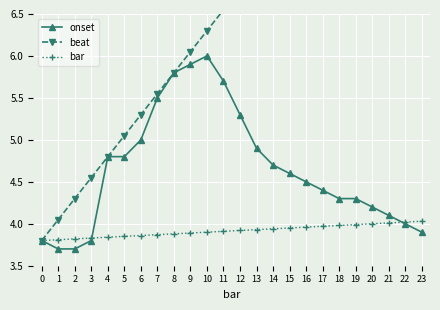

Rank the series at 11 from lowest to highest value.

bar, onset, beat